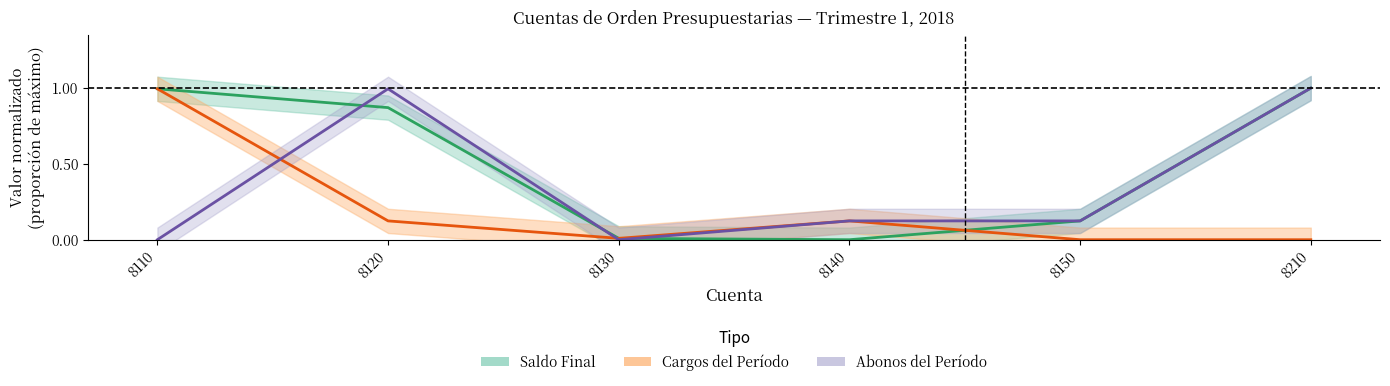

Between 8140 and 8130, which is larger?

8130